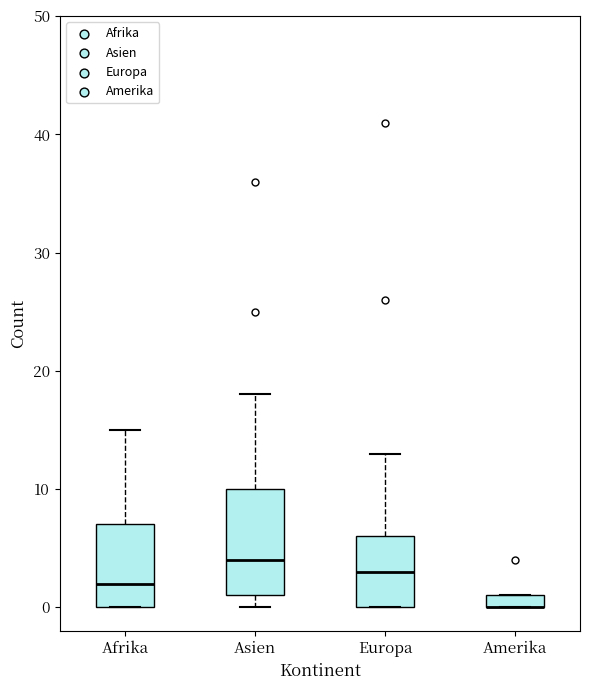

Comparing the boxes themselves (not the whiskers), which one is the tallest?

Asien